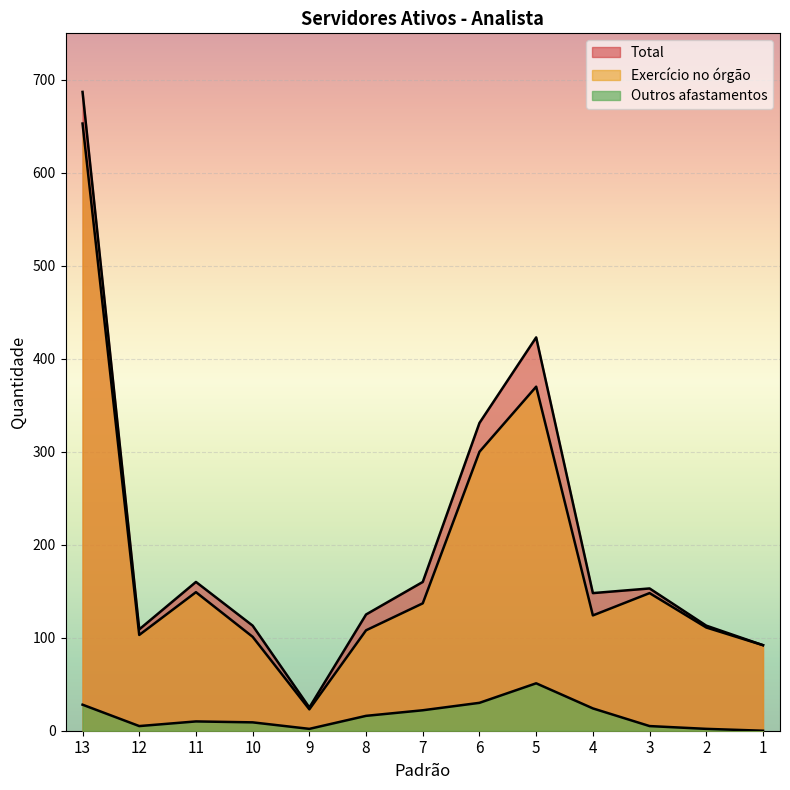

How many data points in Total are above 148?

6